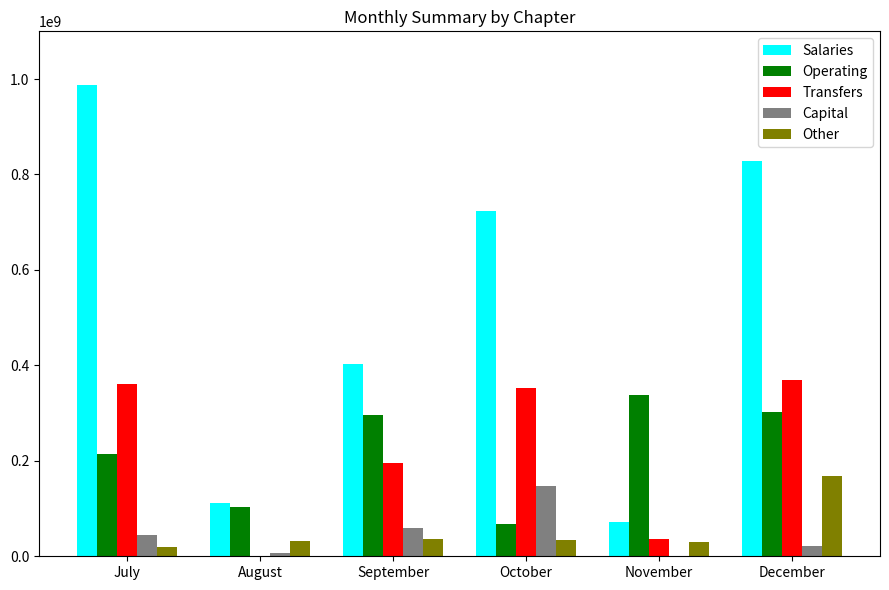

Where is Capital nearest to the value 71561589?

September